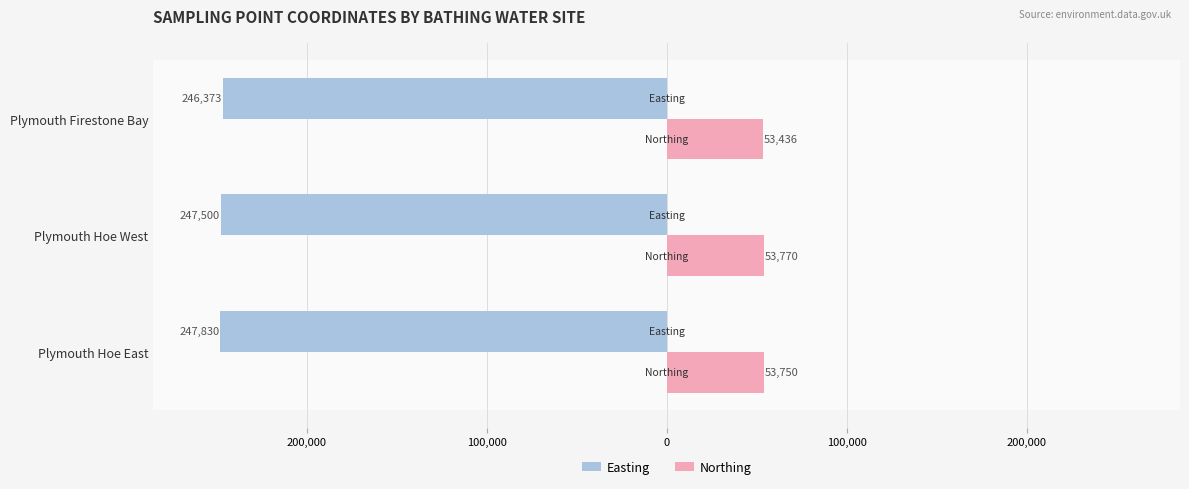

What are all the series names shown in the legend?

Easting, Northing